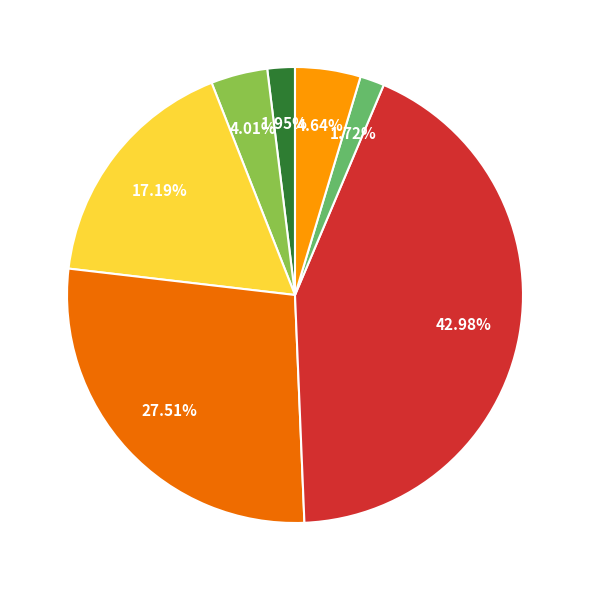

Does any single category account for the majority?

No